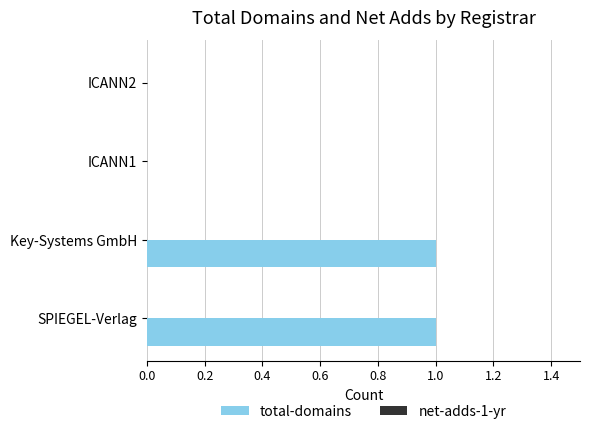

Is it true that the value at SPIEGEL-Verlag is 2?

False